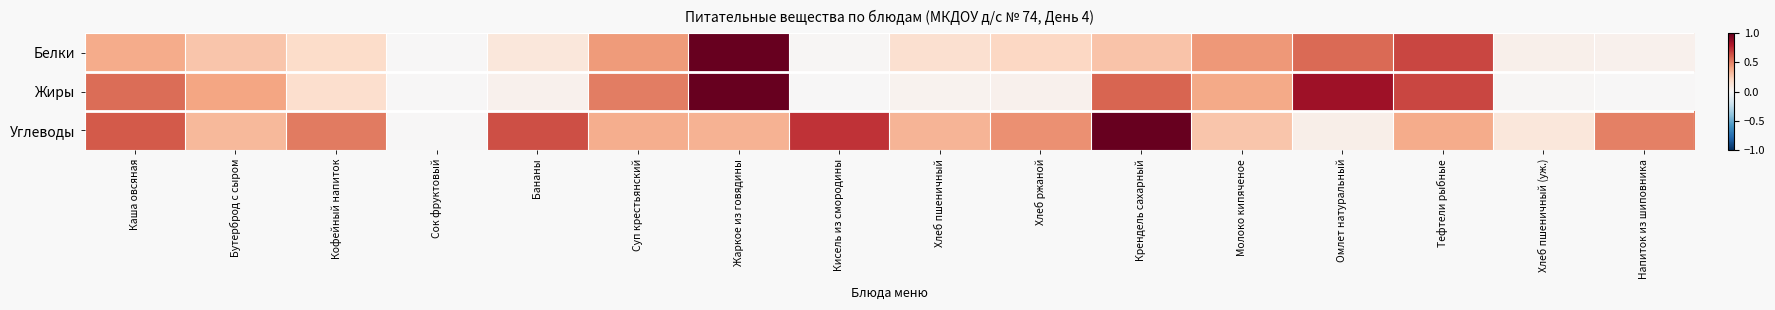

What is the spread (max minus min) of values at Молоко кипяченое?

0.2